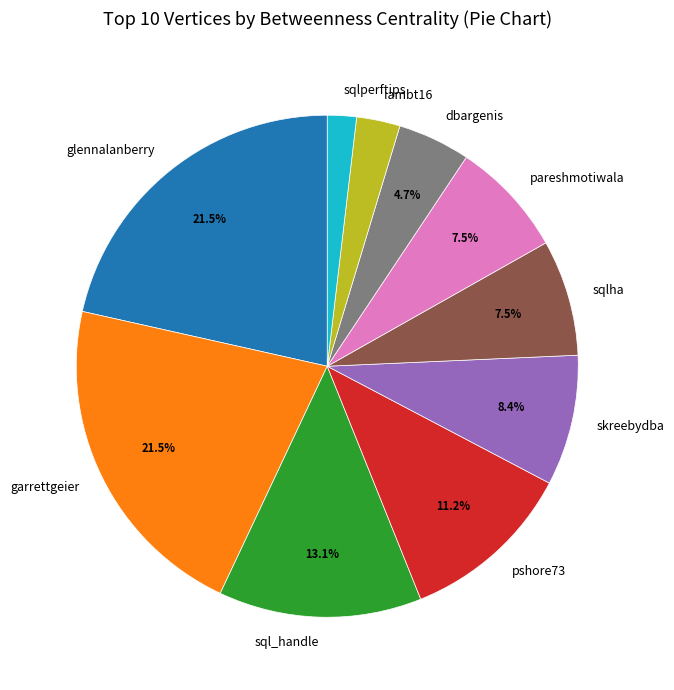

Which slice is the smallest?

sqlperftips